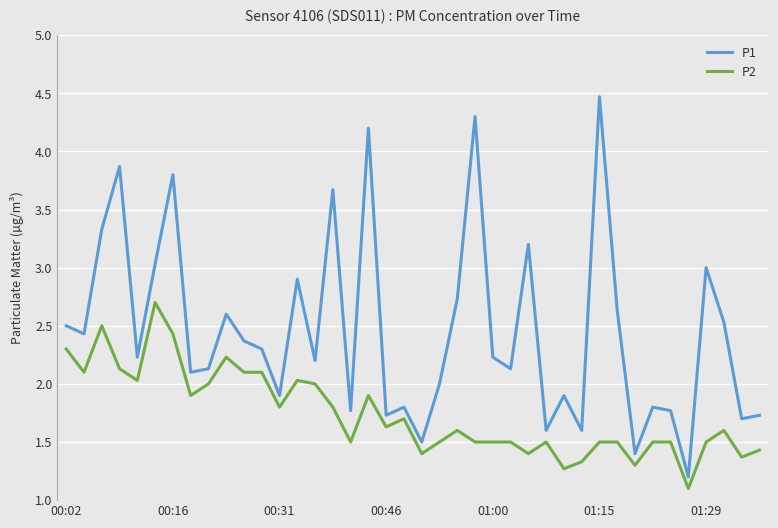

Which series has the widest spread of values?

P1